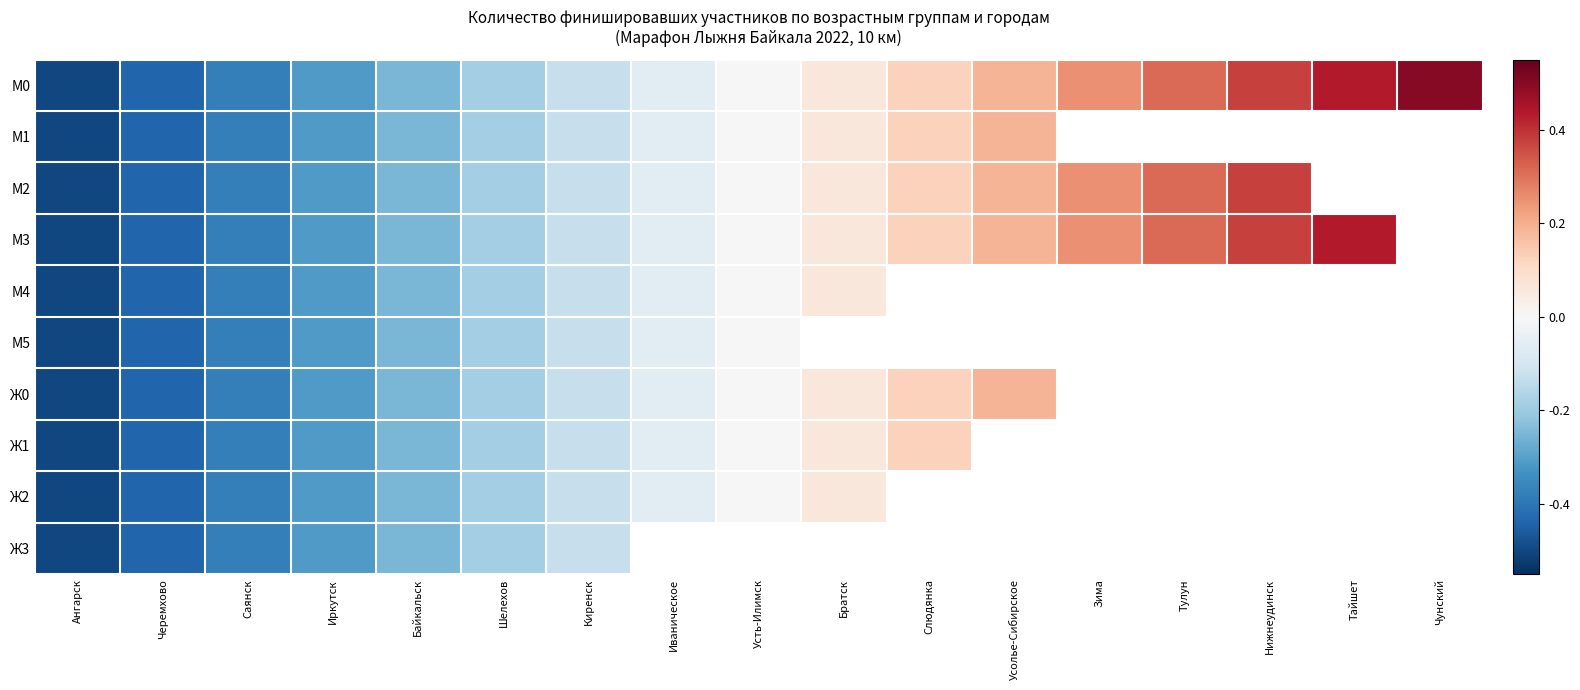

True or false: М3 has a value of 0.1 at Усолье-Сибирское.

False